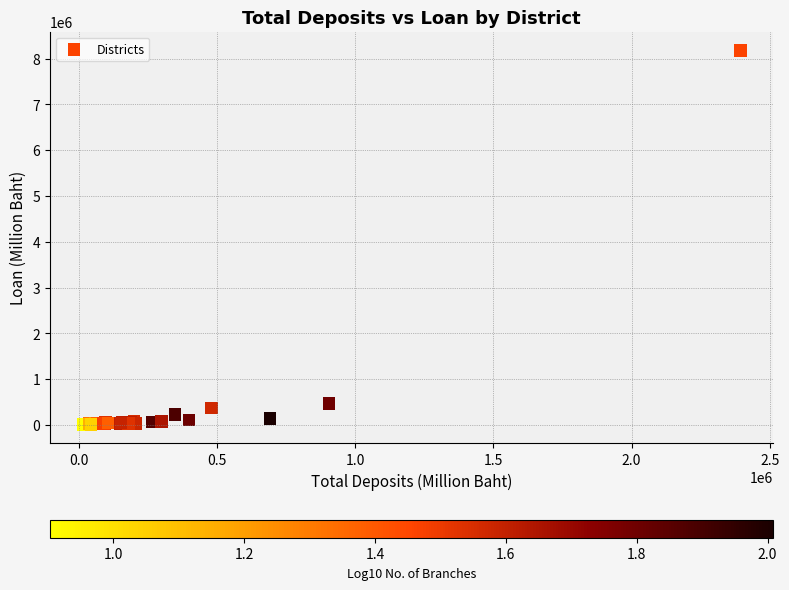

What Y value in the scatter plot is closest to 4093675?

462217